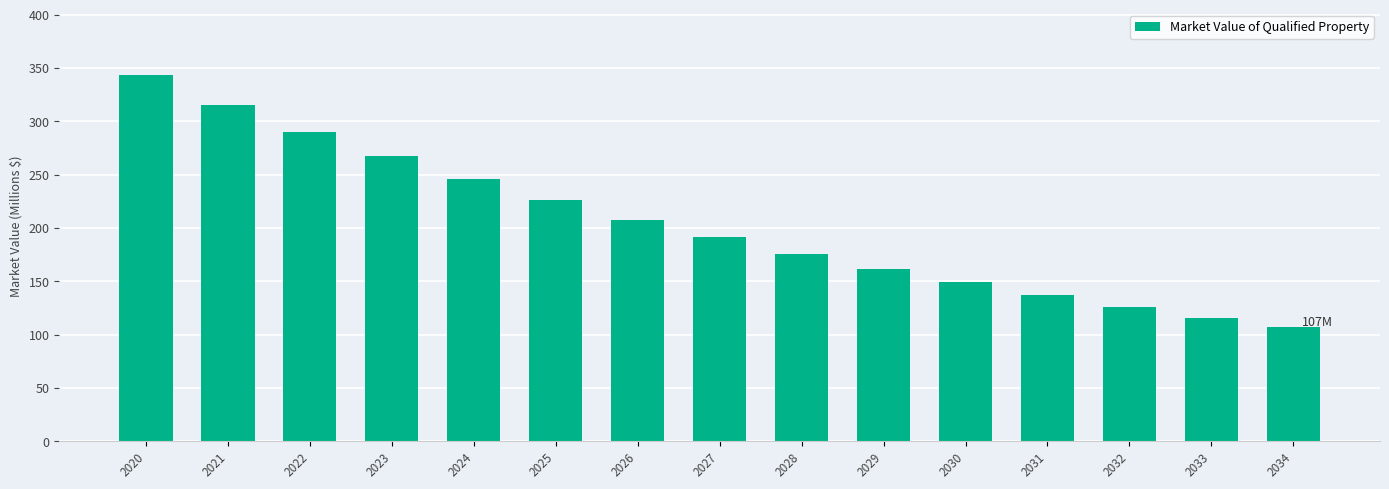

Rank the categories by value from lowest to highest.

2034, 2033, 2032, 2031, 2030, 2029, 2028, 2027, 2026, 2025, 2024, 2023, 2022, 2021, 2020